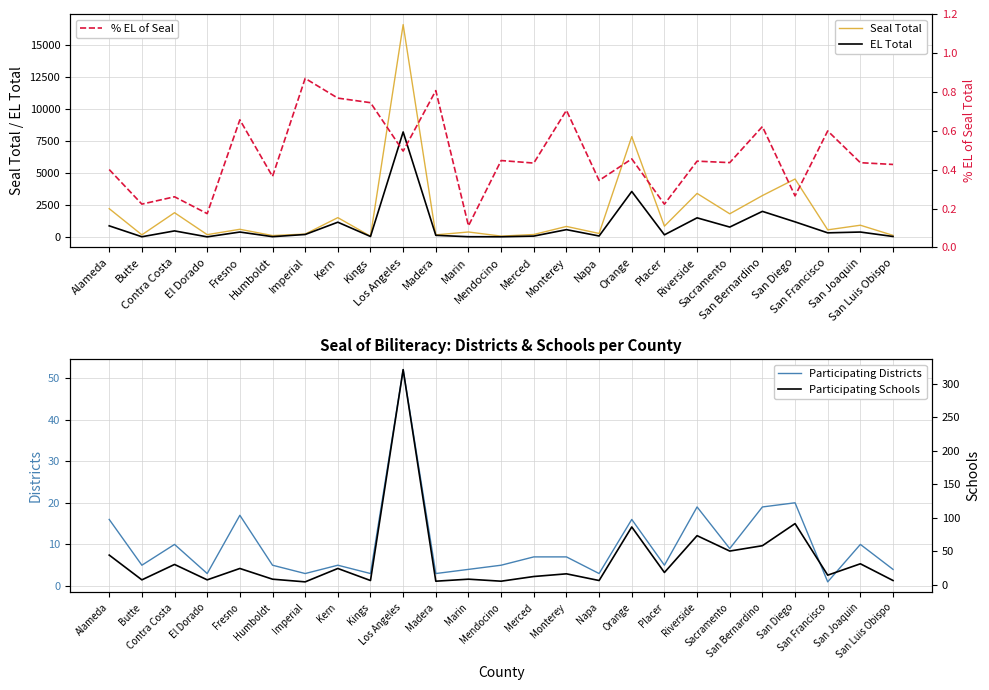

Where does the EL Total series first go above 348?

Alameda